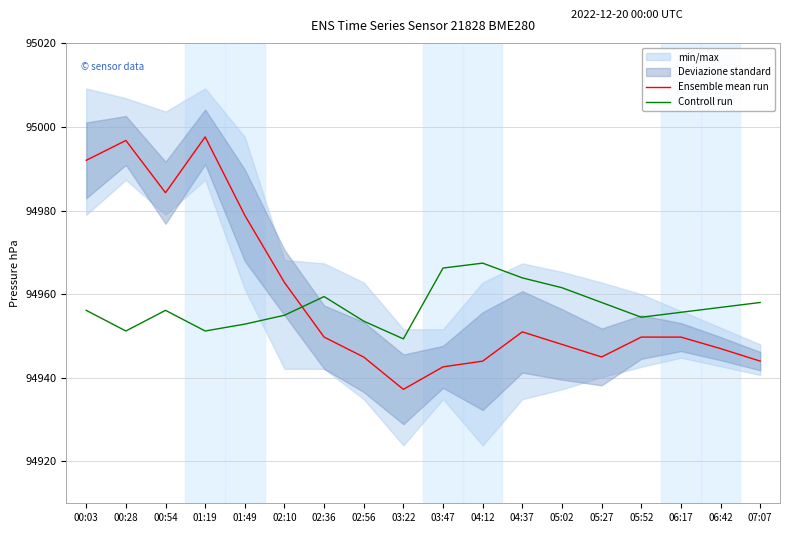

How many times do Controll run and Ensemble mean run cross each other?

1